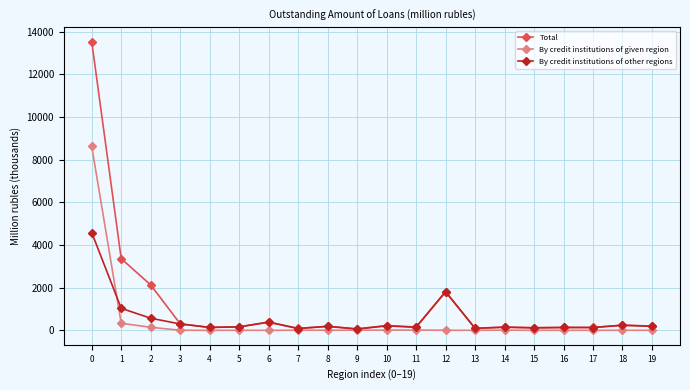

What is the sum of all Total values?

23656.5